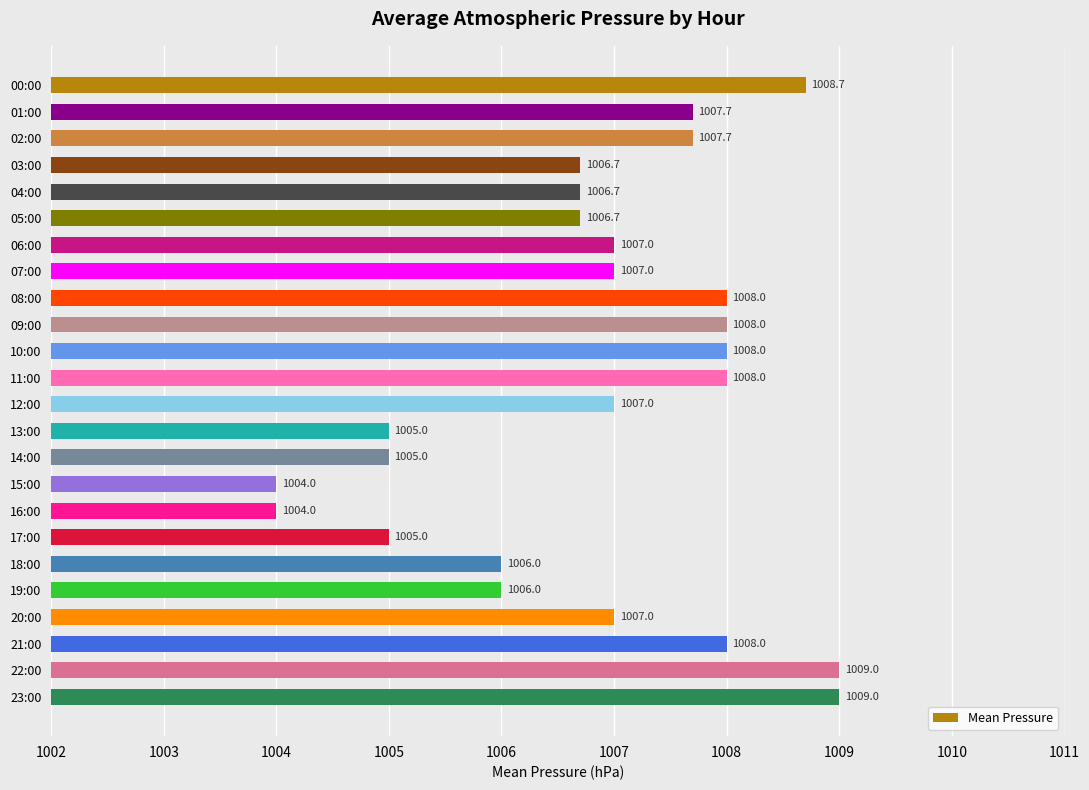

What is the change in value from 17:00 to 18:00?

+1.0